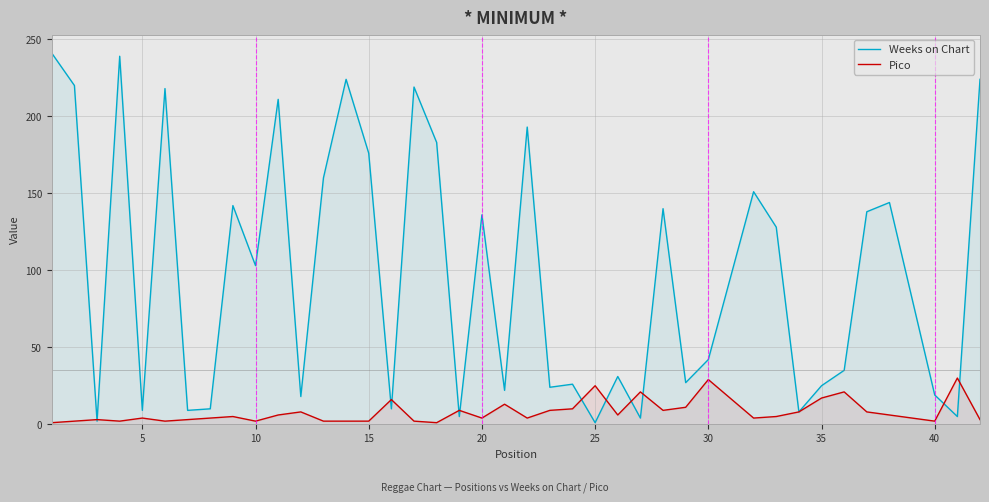

Which series has the widest spread of values?

Weeks on Chart